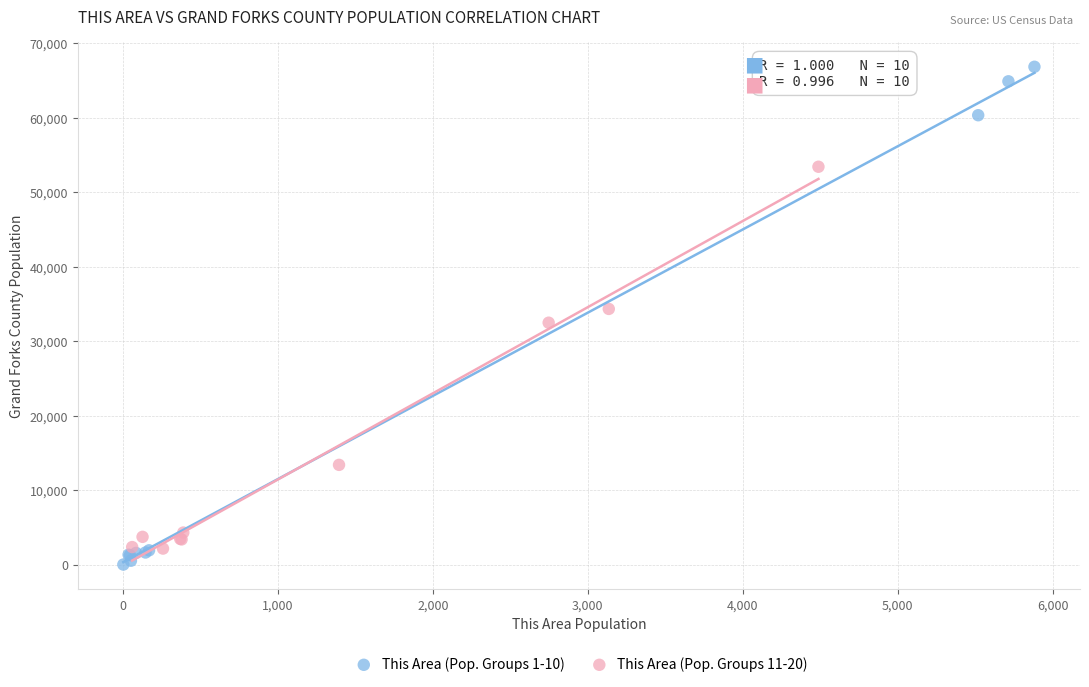

Which series has the widest spread of Y values?

This Area (Pop. Groups 1-10)